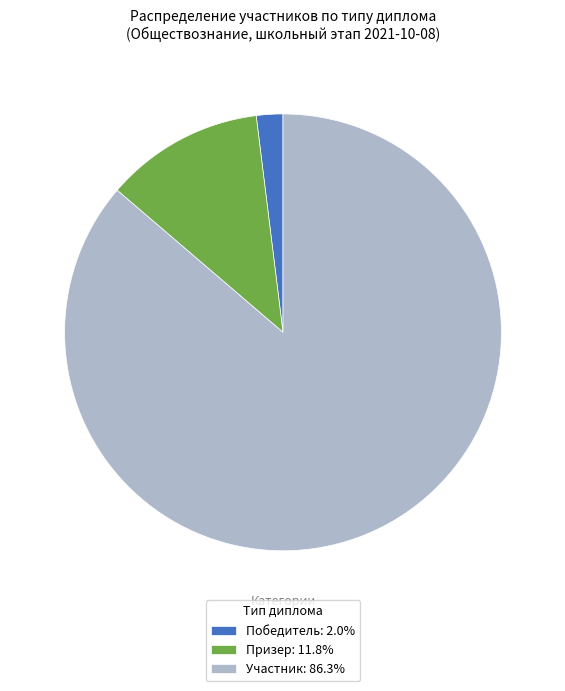

Does Участник: 86.3% account for over 50% of the chart?

Yes